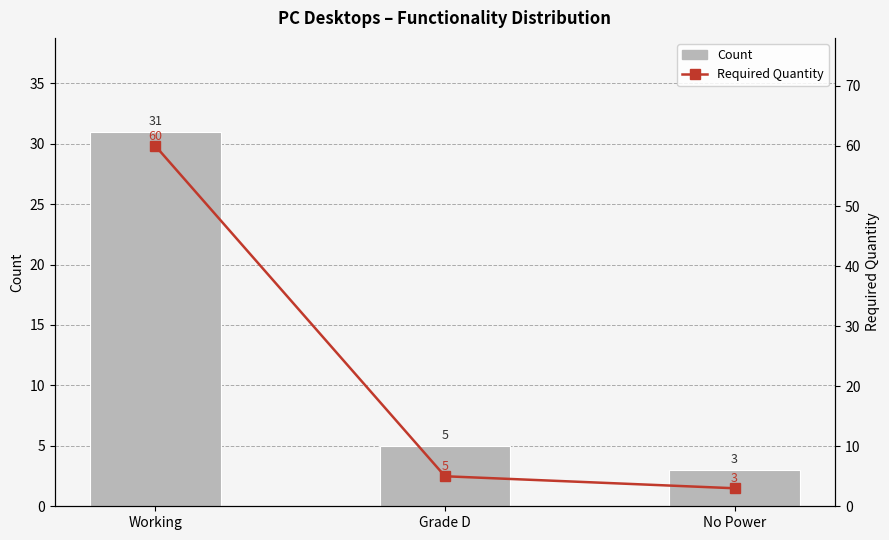

The Count series shows 5 at Grade D. True or false?

True